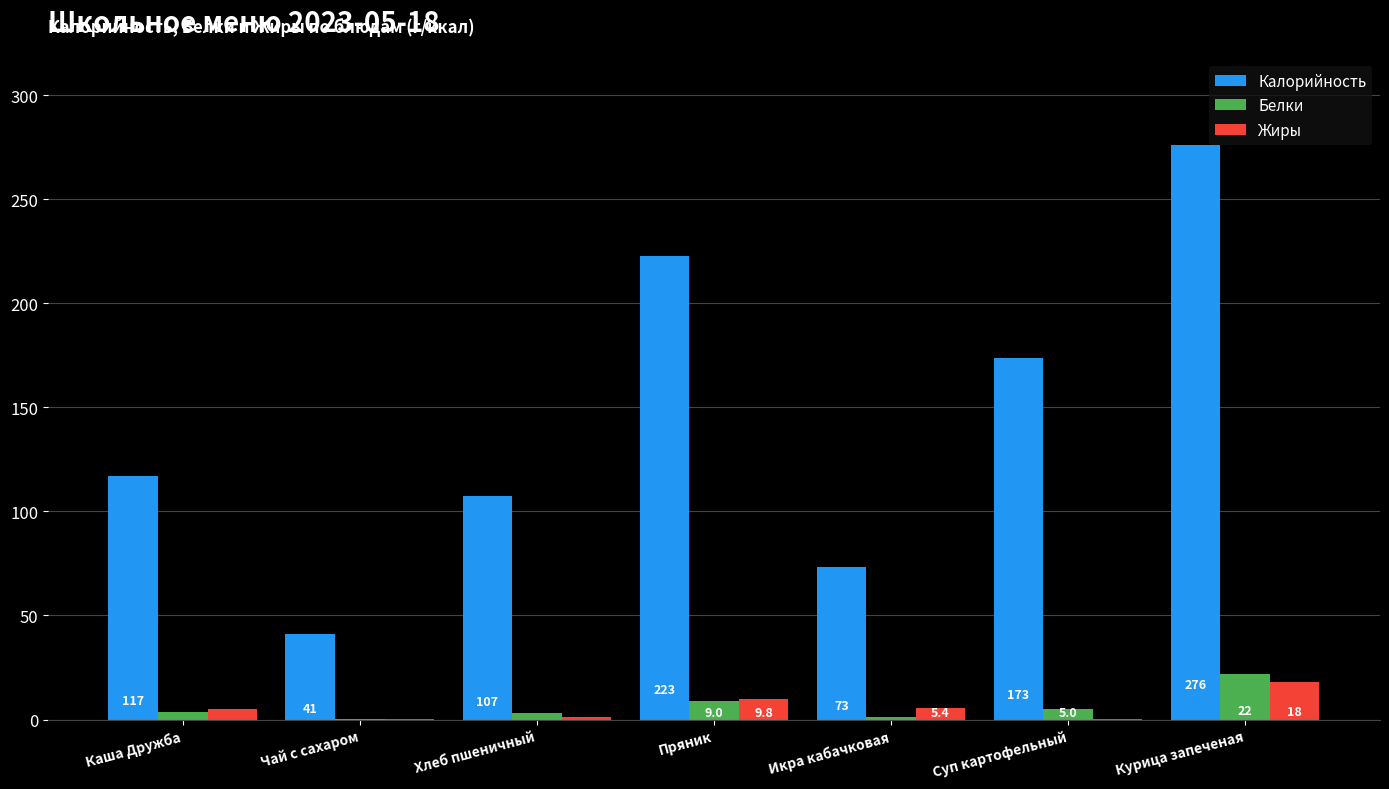

Is it true that Калорийность equals 73.2 at Икра кабачковая?

True